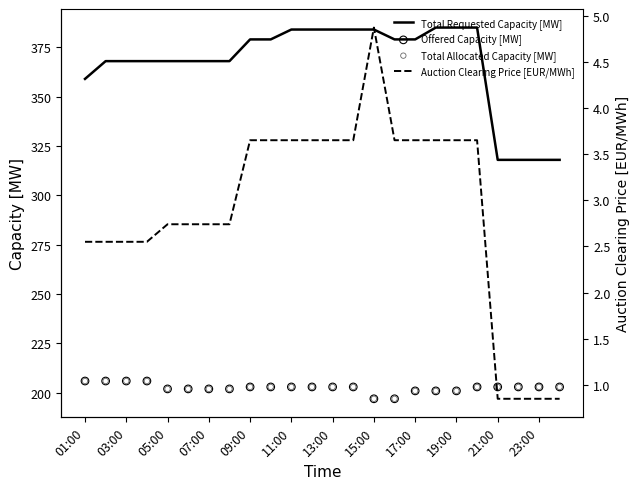

At which label is Total Requested Capacity [MW] closest to 351?

01:00